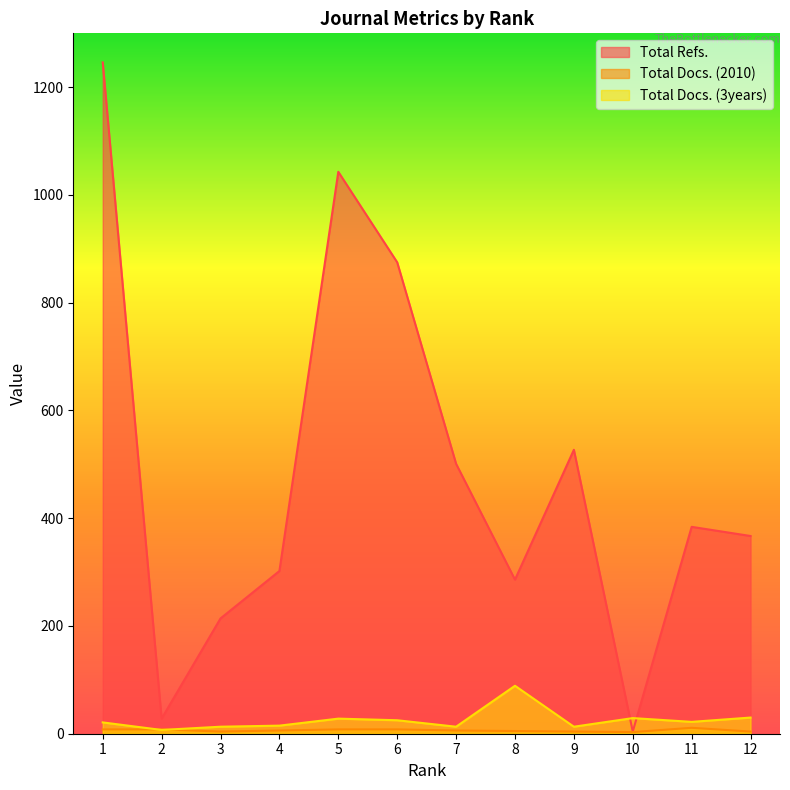

Between 9 and 3, which is larger?

9